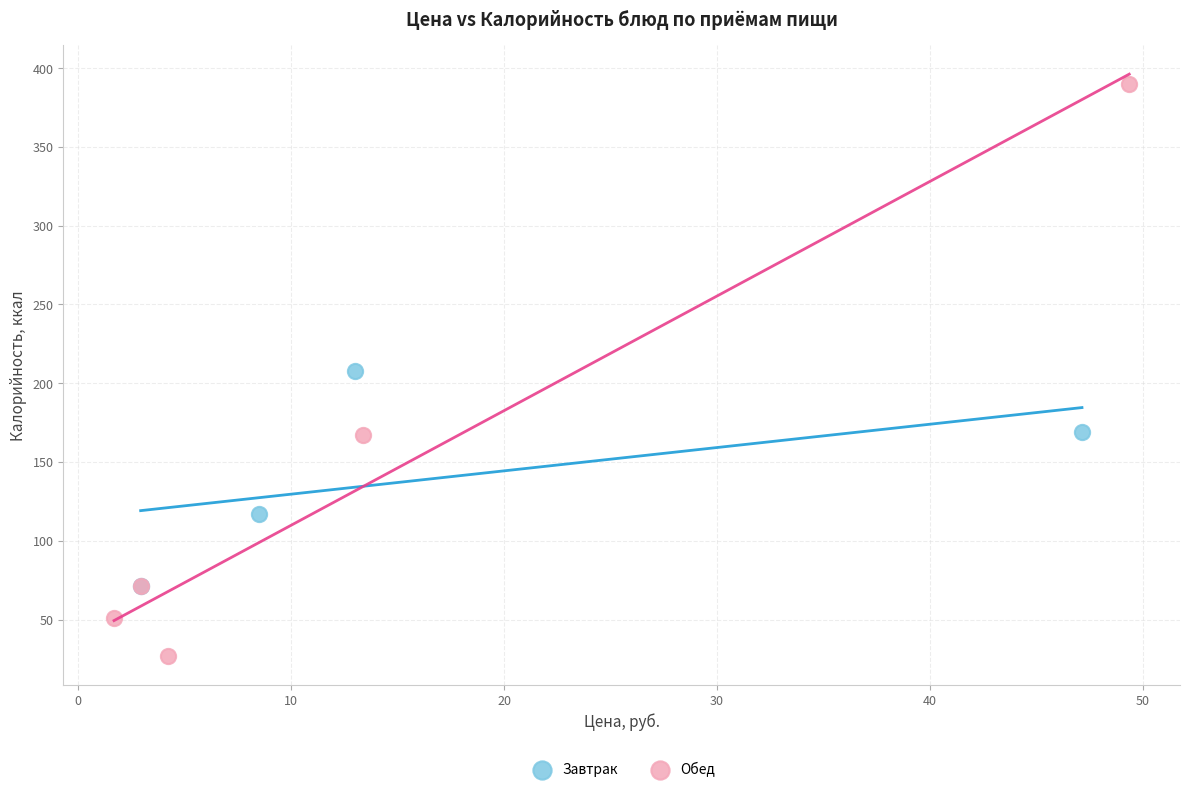

Which series reaches the minimum Y coordinate?

Обед